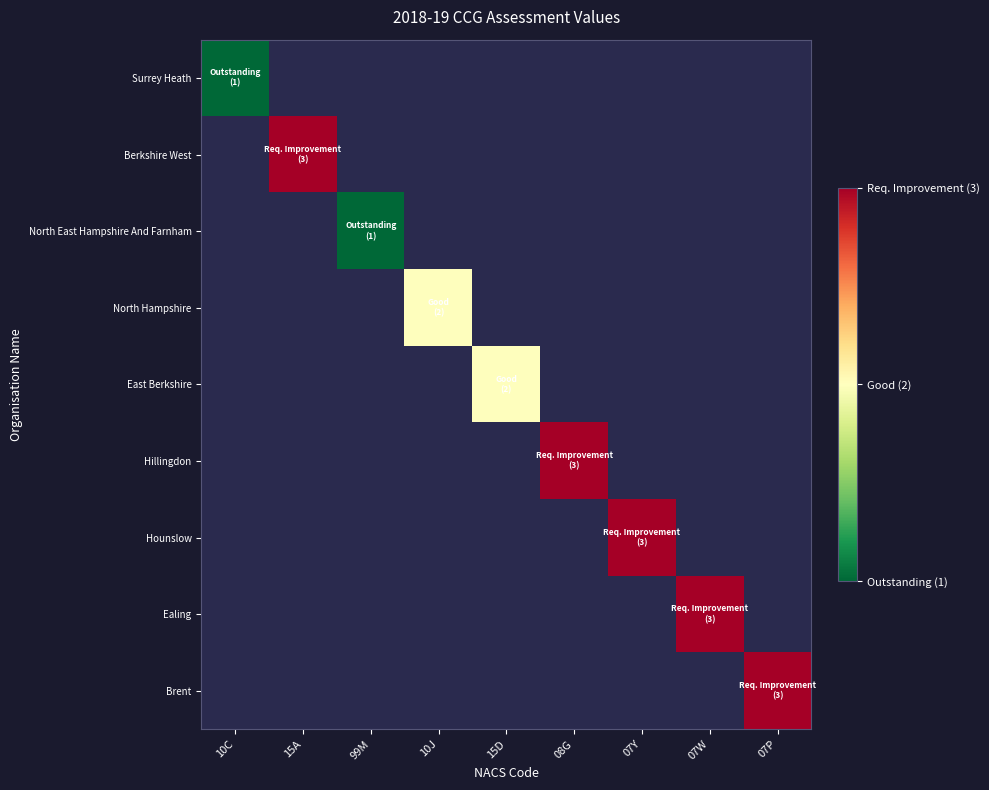

At which category does the chart reach its peak across all series?

15A